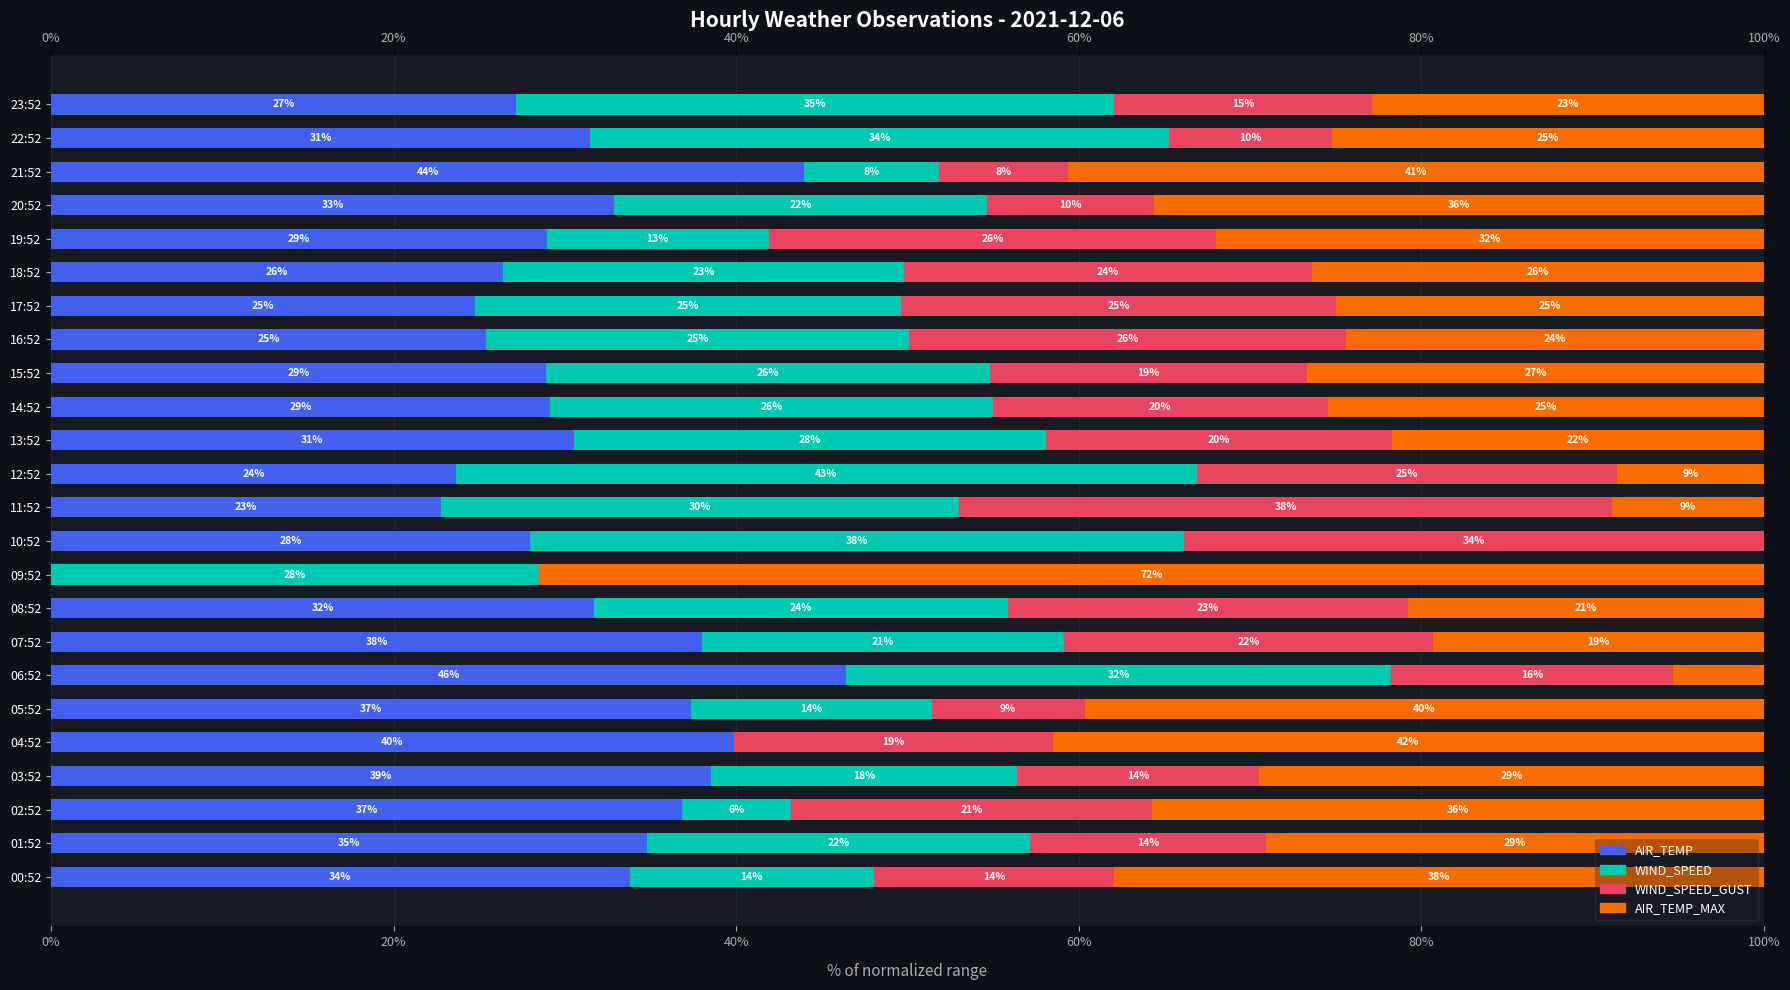

What is the average value of the WIND_SPEED series?

23.2